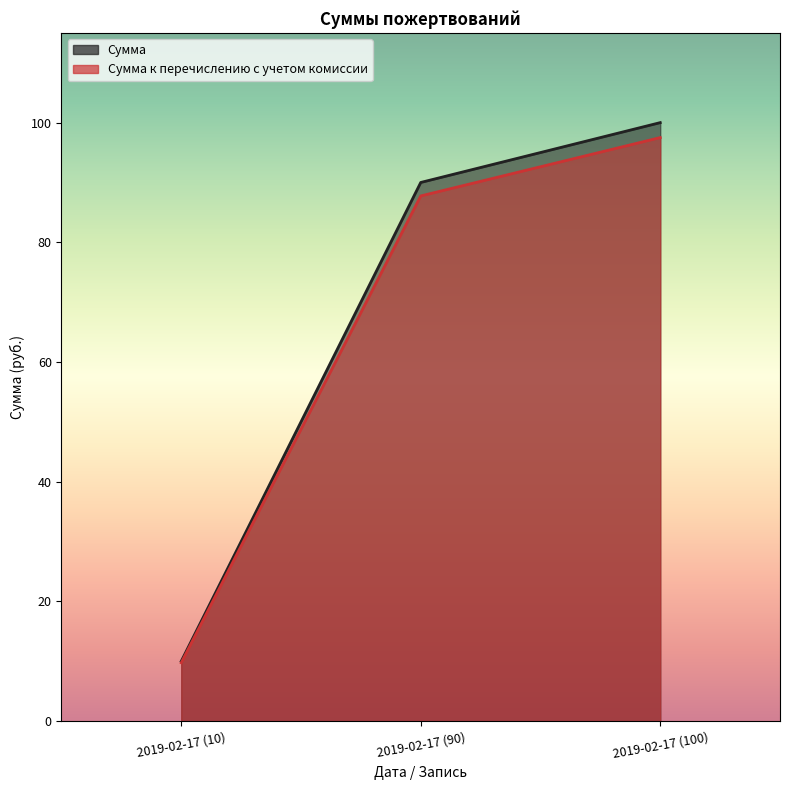

List the labels in order of Сумма value, largest first.

2019-02-17 (100), 2019-02-17 (90), 2019-02-17 (10)